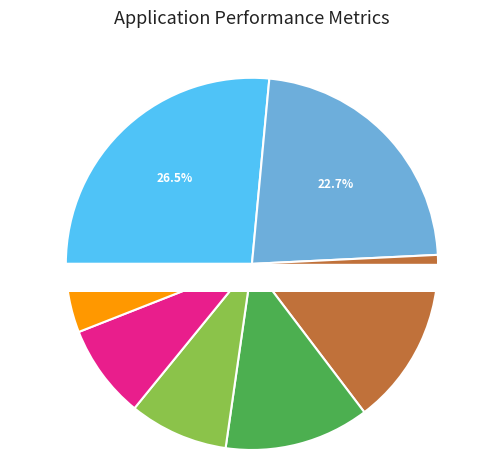

To the nearest percent, what percentage of the pie is UNIVERSITA DEGLI STUDI DI MILANO?

26%